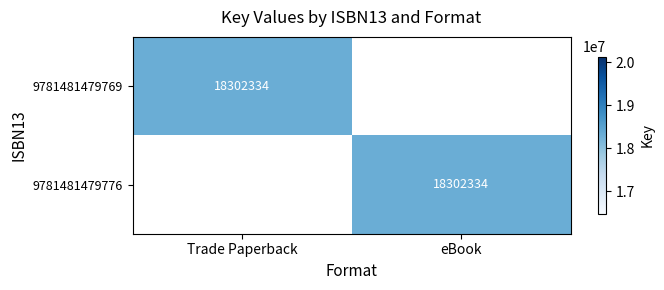

True or false: 9781481479769 has a value of 9531965 at Trade Paperback.

False